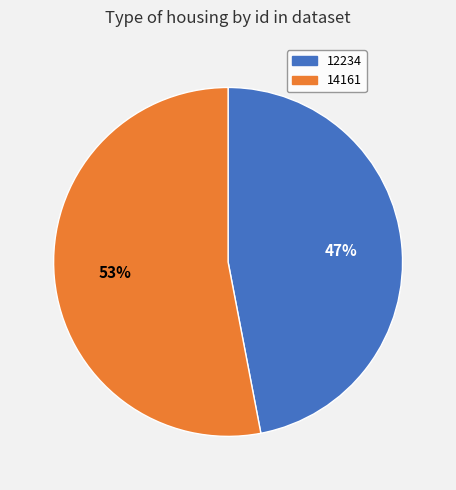

To the nearest percent, what is the average slice percentage?

50%